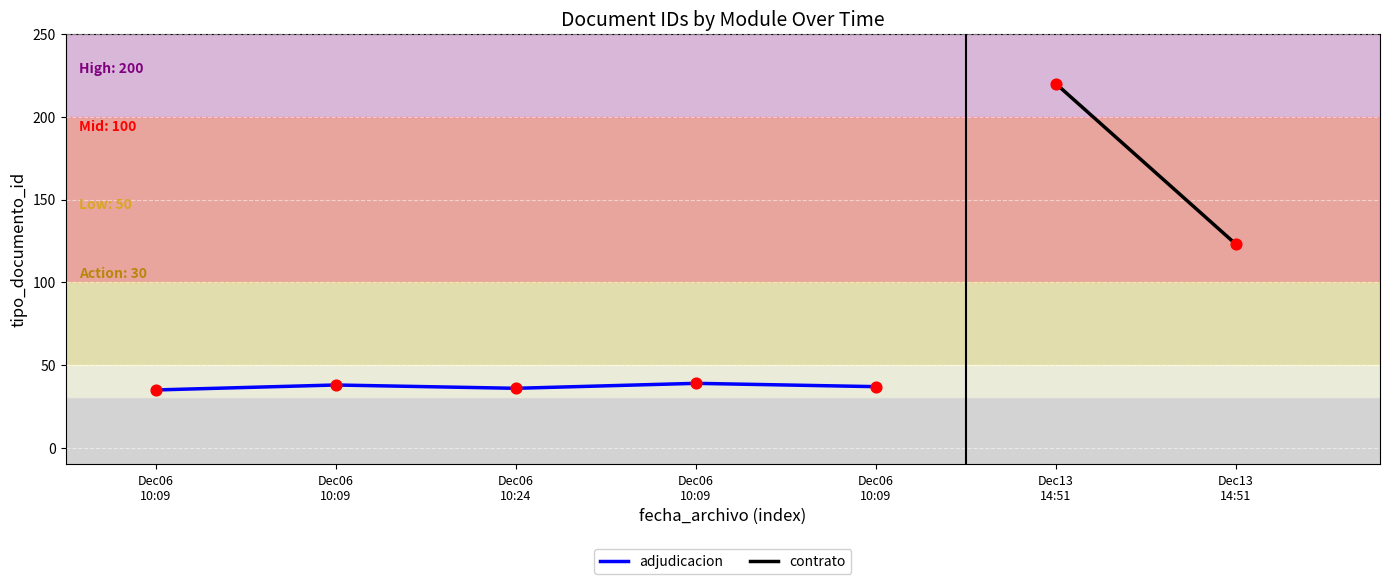

What is the ratio of the value at Dec06
10:09 to the value at Dec06
10:24?

1.0